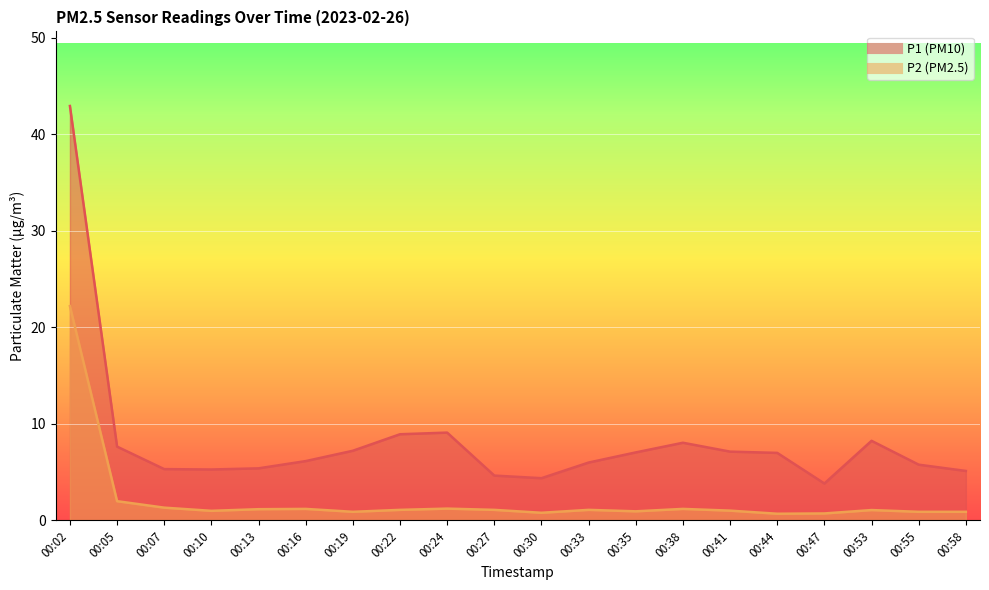

At which label does P1 reach its peak?

00:02